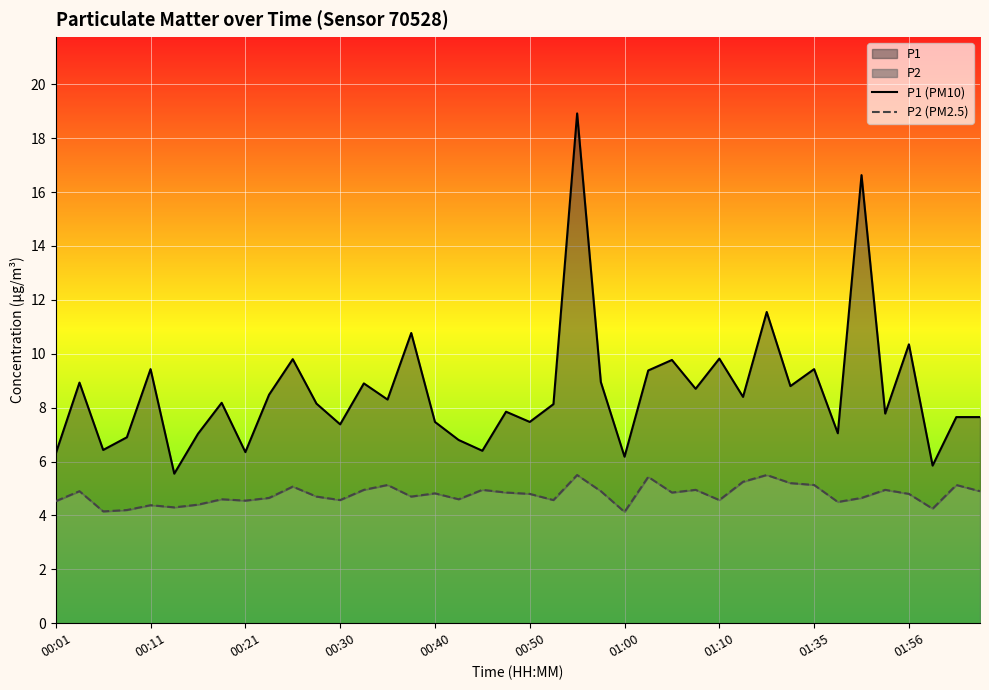

Between 11 and 33, which is larger?

11